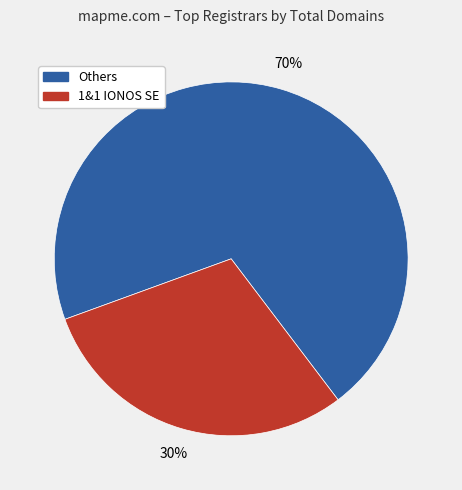

To the nearest percent, what is the difference between the largest and smallest slice percentages?

40%